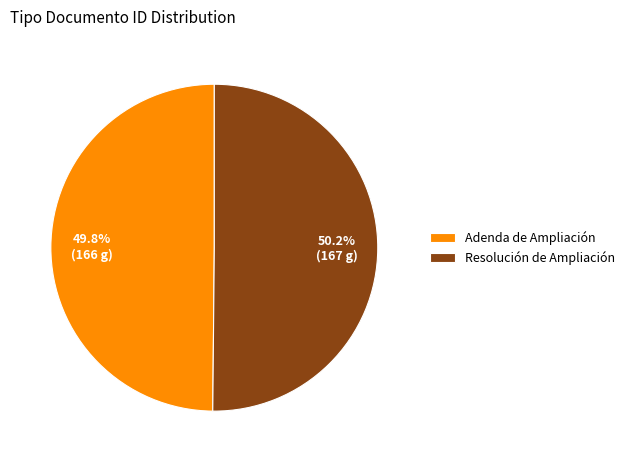

What portion of the pie excludes Adenda de Ampliación?

50.2%